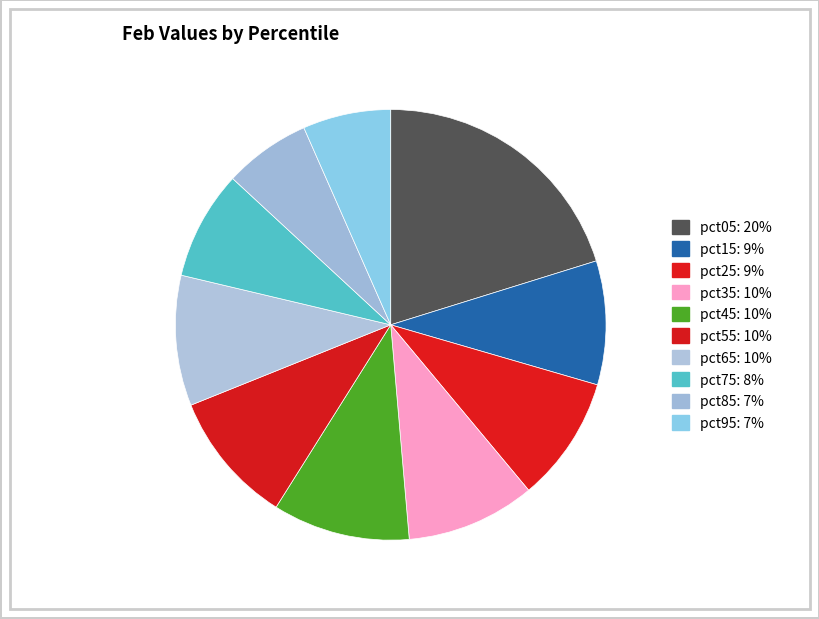

Count the number of slices in the pie.

10